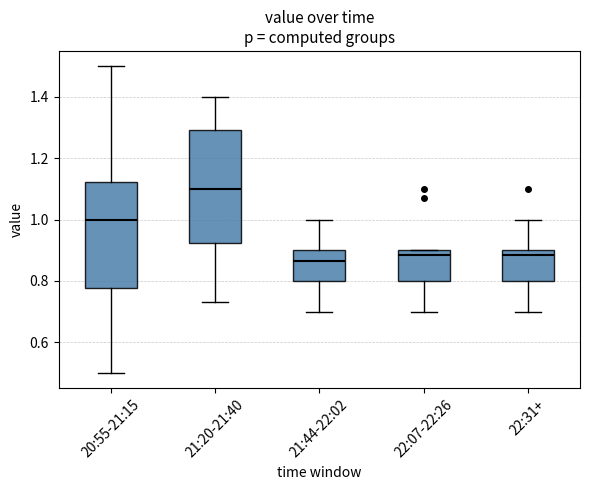

Reading left to right, transcribe this box plot: for each box, give where its median line is, the range the box spans, and where its two whiskers end, as read against the y-axis. The values are not printed on the chart, so give them approximately, as read against the axis.

20:55-21:15: median 1.00, box 0.78 to 1.12, whiskers 0.50 to 1.50
21:20-21:40: median 1.10, box 0.92 to 1.30, whiskers 0.74 to 1.40
21:44-22:02: median 0.86, box 0.80 to 0.90, whiskers 0.70 to 1.00
22:07-22:26: median 0.88, box 0.80 to 0.90, whiskers 0.70 to 0.90
22:31+: median 0.88, box 0.80 to 0.90, whiskers 0.70 to 1.00